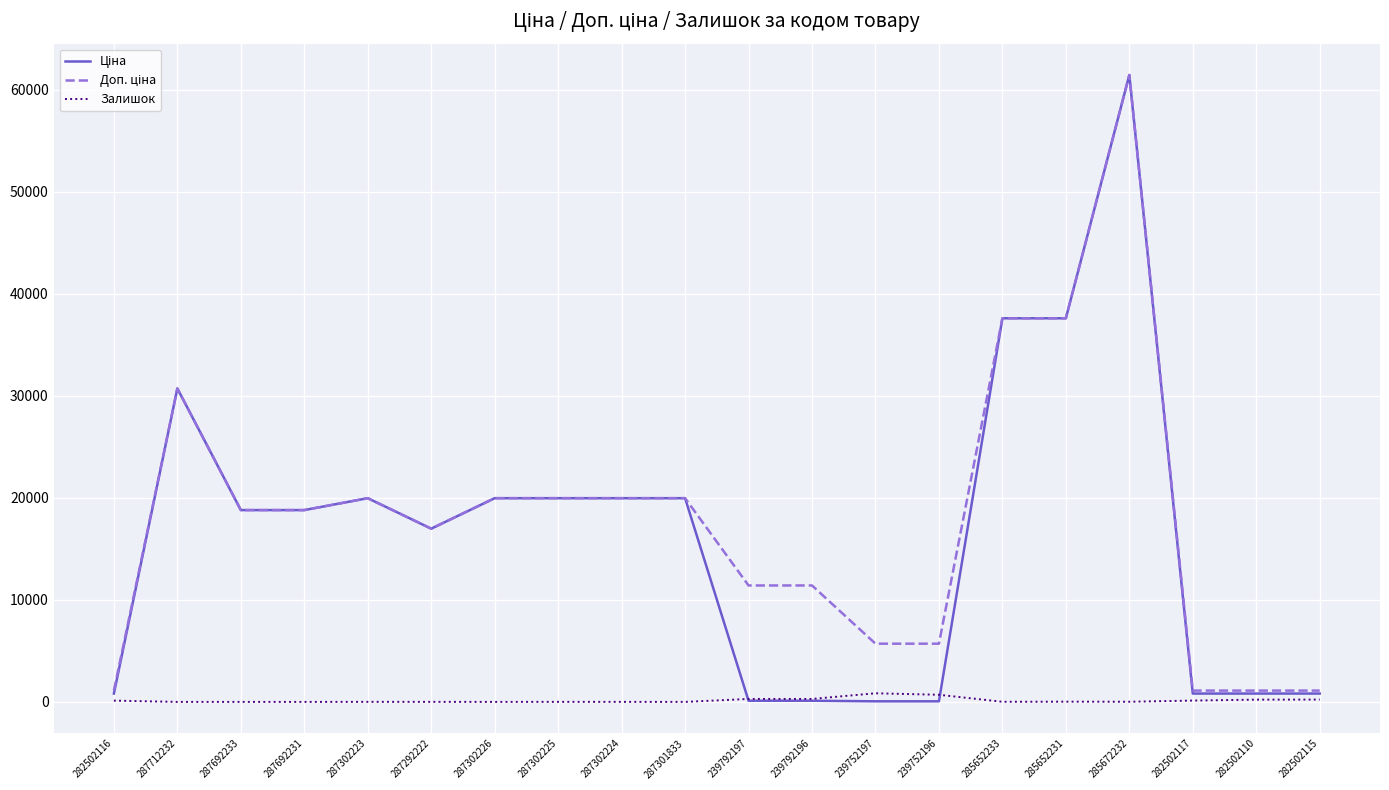

The Залишок series shows 0.0 at 287301833. True or false?

True